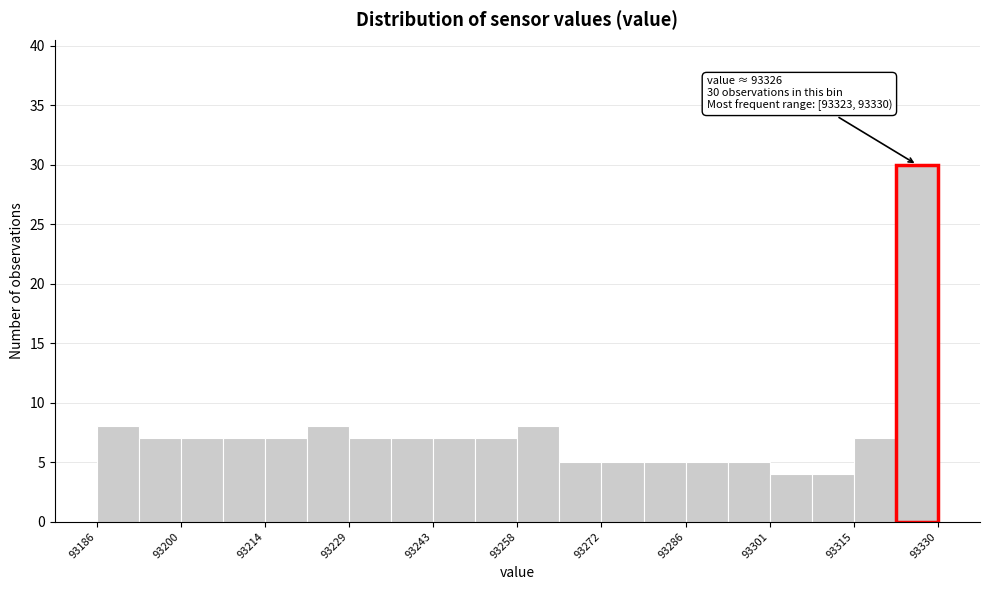

Read against the x-axis, roughly where is the centre of the tallest bar?

93326